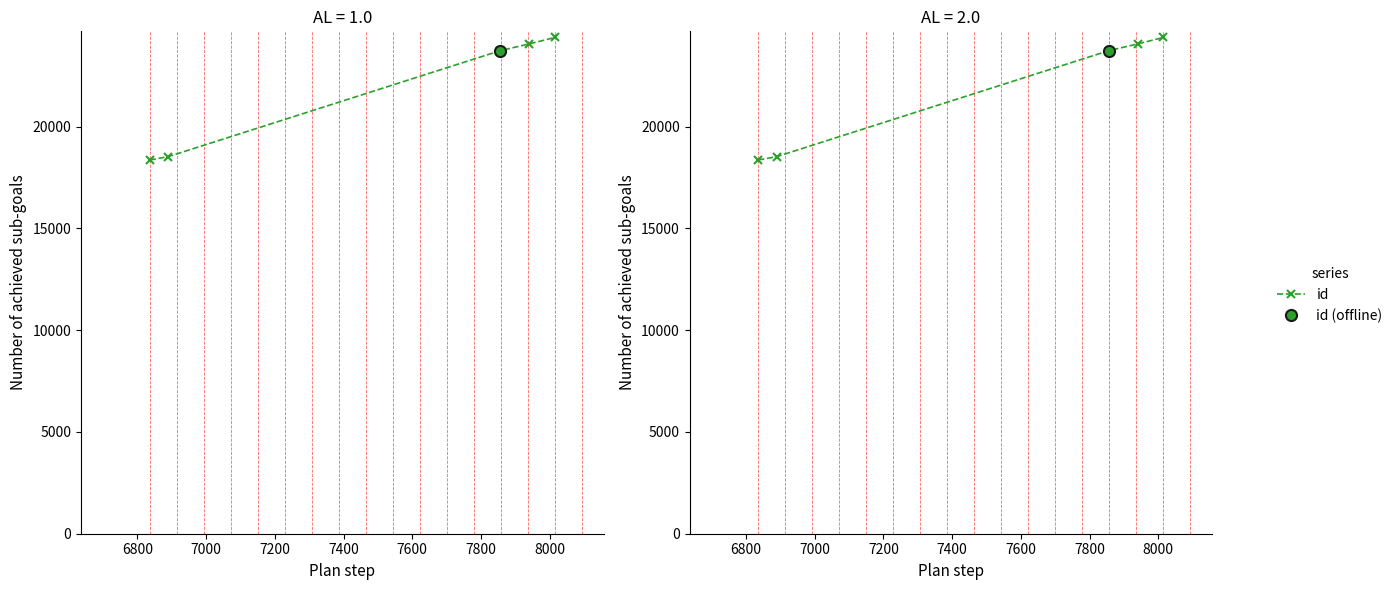

What is the greatest value displayed?

24379